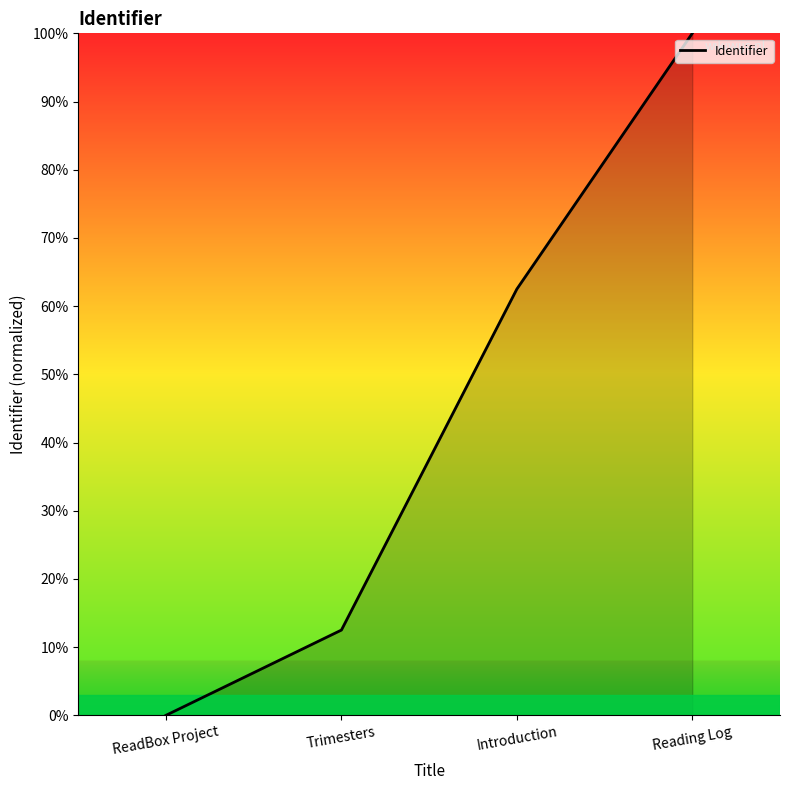

What is the difference between the values at Reading Log and ReadBox Project?

100.0